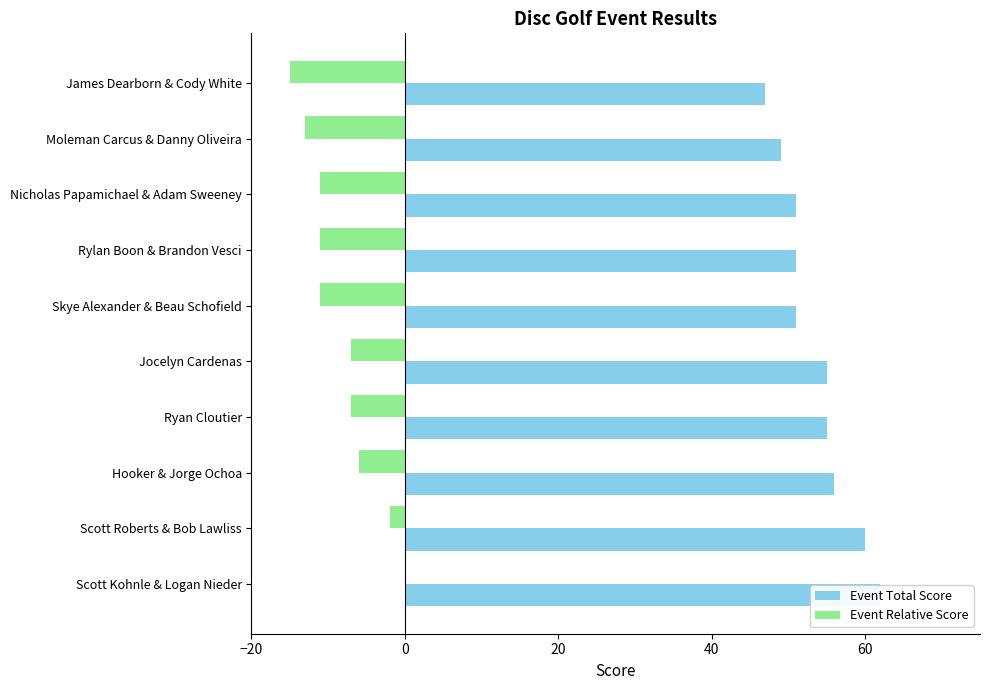

At how many categories does at least one series exceed 19?

10